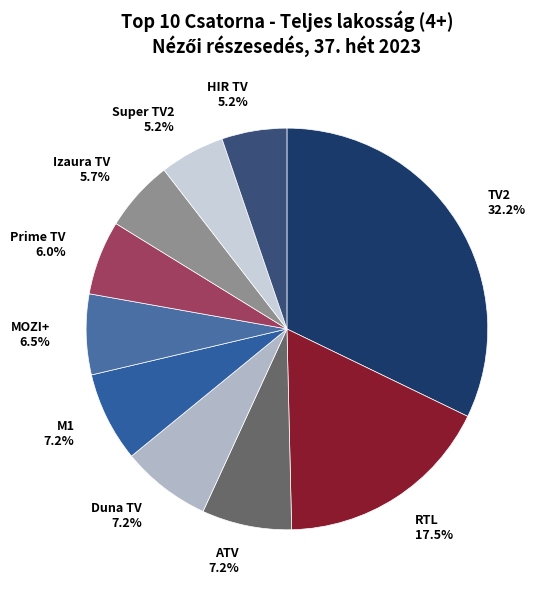

Combined, what portion of the pie is Super TV2 and RTL?

22.7%